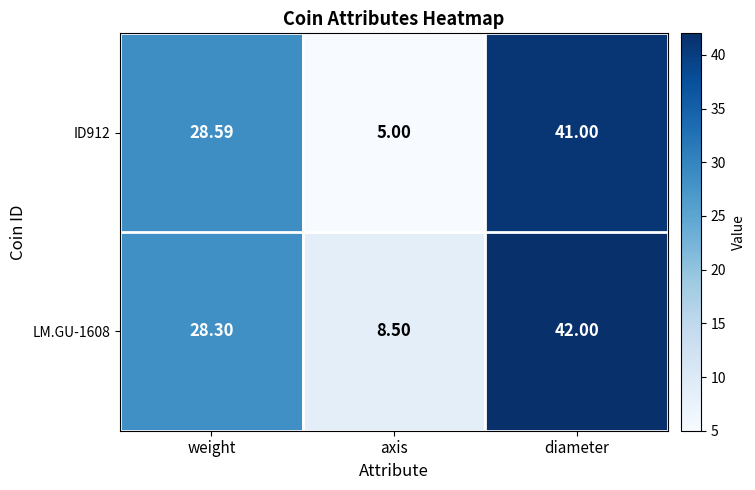

At which label is LM.GU-1608 closest to 25?

weight